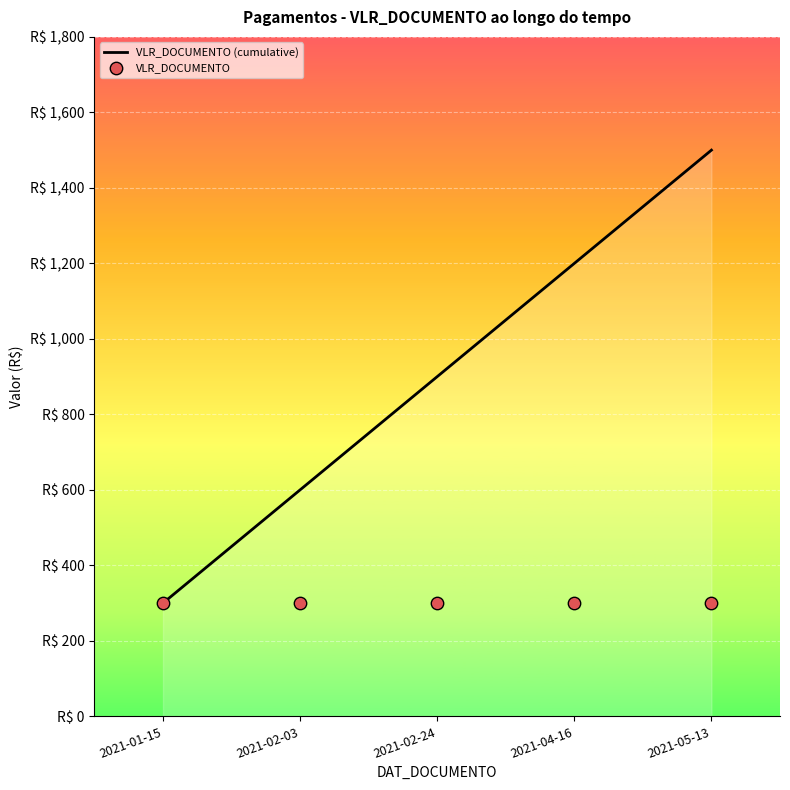

Which series reaches the maximum Y coordinate?

VLR_DOCUMENTO (cumulative)